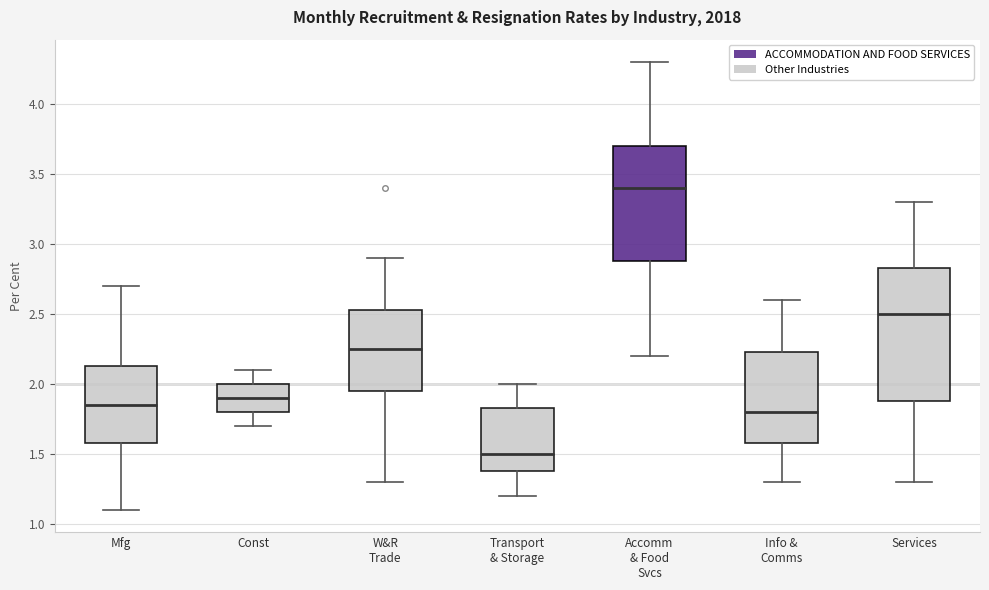

Comparing the boxes themselves (not the whiskers), which one is the tallest?

Services